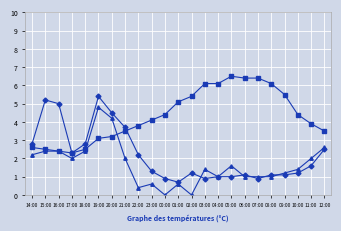

Reading right to left, extract all data points from this chart.

Temperatura (ºC): 12:00=23.3	11:00=21.7	10:00=20.2	09:00=17.2	08:00=12.8	07:00=11.4	06:00=11.4	05:00=11.5	04:00=12.2	03:00=12.9	02:00=13.6	01:00=14.9	00:00=17.5	23:00=19.1	22:00=20.7	21:00=22.5	20:00=24.7	19:00=25.8	18:00=27.3	17:00=27.1	16:00=26.9	15:00=26.2	14:00=25.1
Humidade (%) /10: 12:00=3.5	11:00=3.9	10:00=4.4	09:00=5.5	08:00=6.1	07:00=6.4	06:00=6.4	05:00=6.5	04:00=6.1	03:00=6.1	02:00=5.4	01:00=5.1	00:00=4.4	23:00=4.1	22:00=3.8	21:00=3.5	20:00=3.2	19:00=3.1	18:00=2.5	17:00=2.3	16:00=2.4	15:00=2.5	14:00=2.6
Vento (km/h) /5: 12:00=2.6	11:00=2.0	10:00=1.4	09:00=1.2	08:00=1.0	07:00=1.0	06:00=1.0	05:00=1.6	04:00=1.0	03:00=1.4	02:00=0.0	01:00=0.6	00:00=0.0	23:00=0.6	22:00=0.4	21:00=2.0	20:00=4.2	19:00=4.8	18:00=2.4	17:00=2.0	16:00=2.4	15:00=2.4	14:00=2.2
Refacho (km/h) /10: 12:00=2.5	11:00=1.6	10:00=1.2	09:00=1.1	08:00=1.1	07:00=0.9	06:00=1.1	05:00=1.0	04:00=1.0	03:00=0.9	02:00=1.2	01:00=0.7	00:00=0.9	23:00=1.3	22:00=2.2	21:00=3.7	20:00=4.5	19:00=5.4	18:00=2.8	17:00=2.3	16:00=5.0	15:00=5.2	14:00=2.8